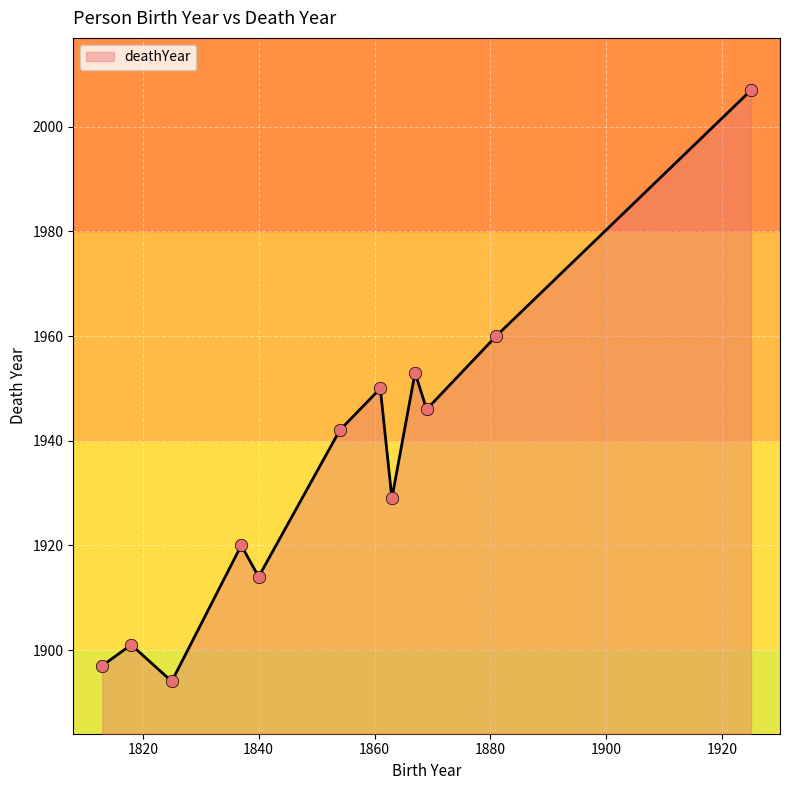

What is the maximum value shown in the chart?

2007